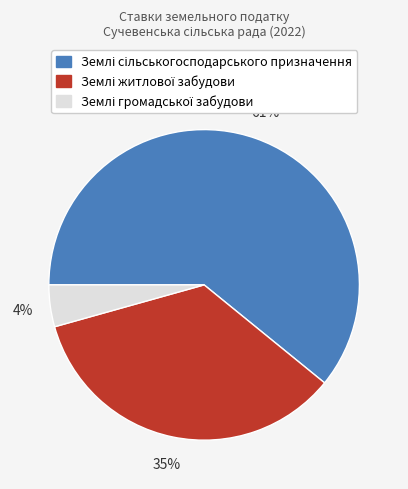

To the nearest percent, what is the average slice percentage?

33%